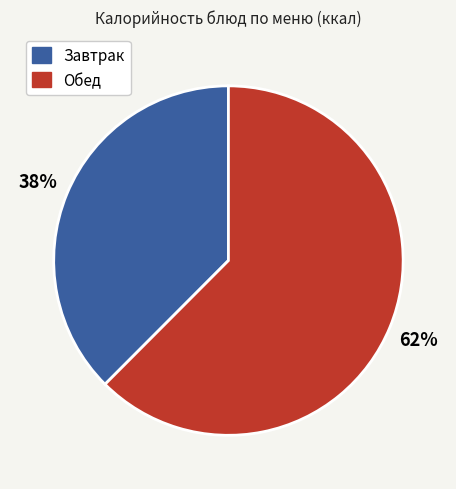

Is there any slice that represents more than half of the pie?

Yes